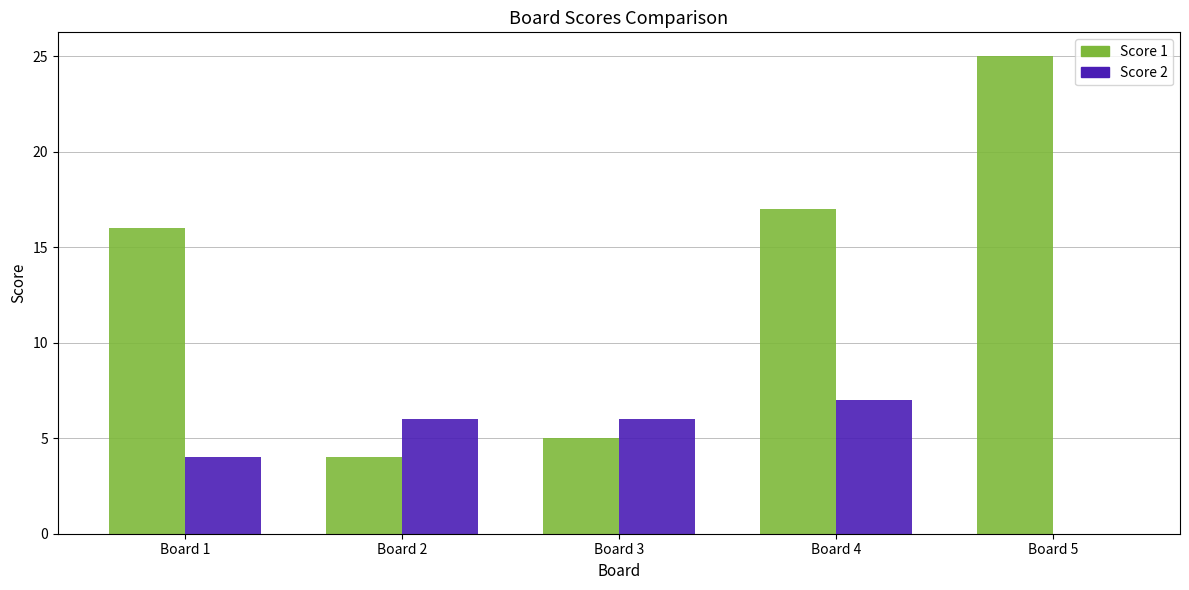

What are all the series names shown in the legend?

Score 1, Score 2